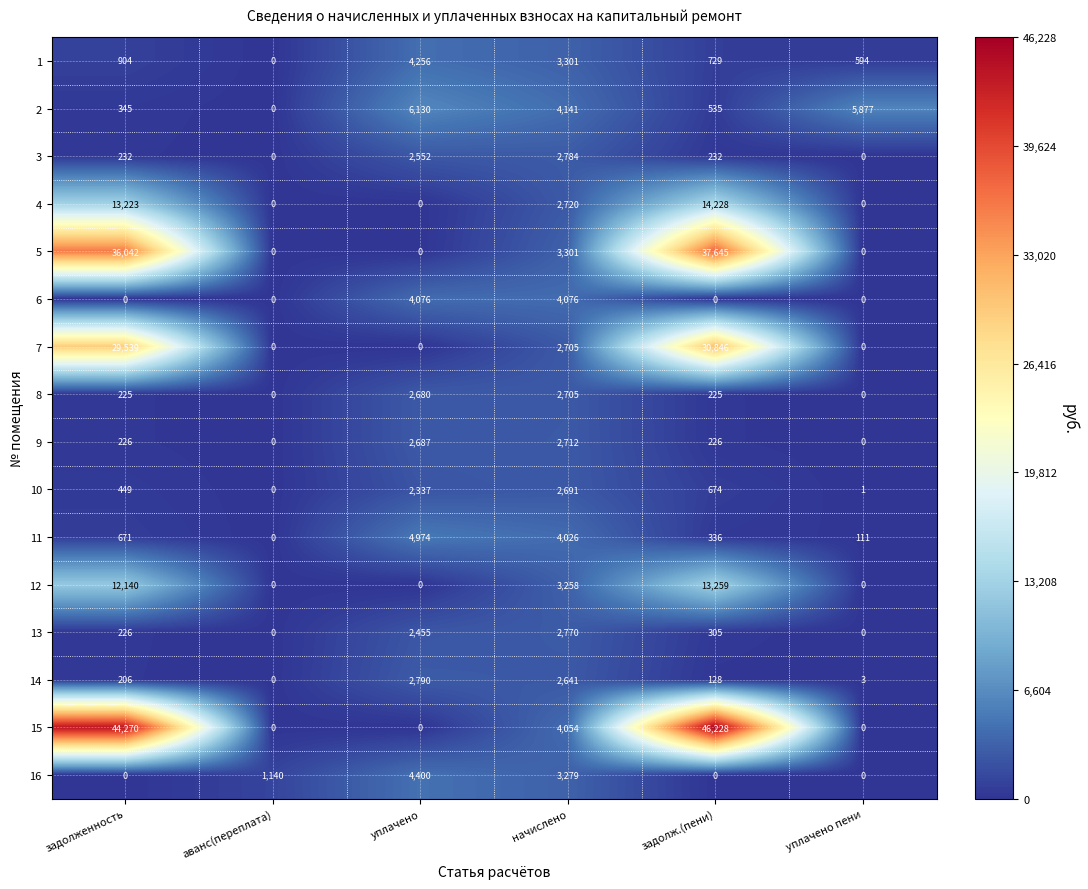

The value of 13 at аванс(переплата) is 1757. True or false?

False